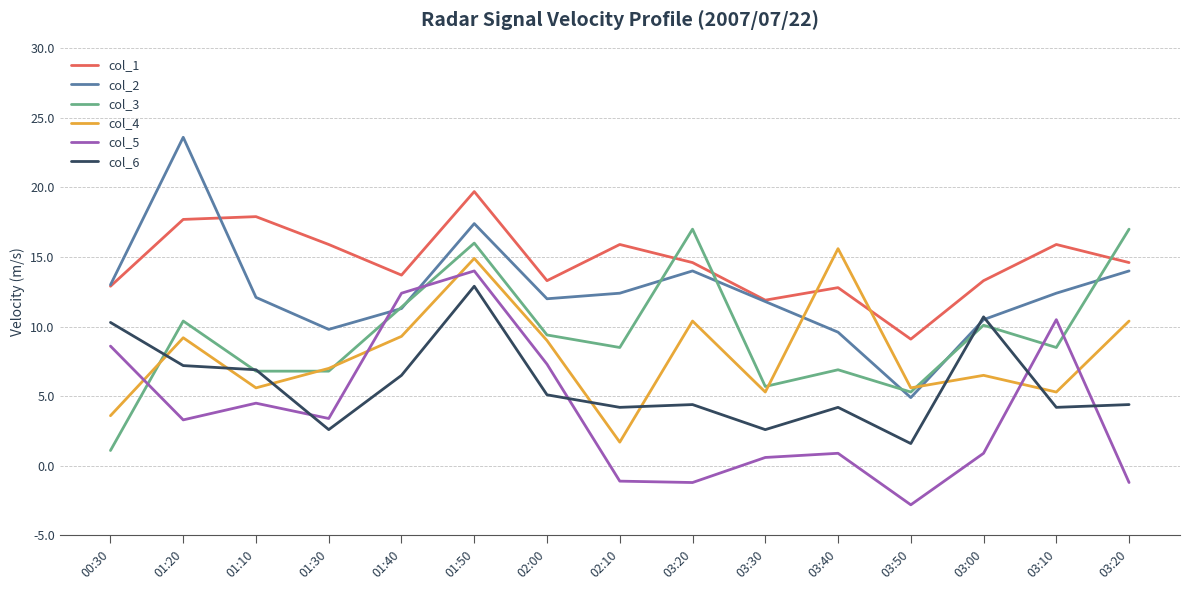

What is the average value of the col_2 series?

12.6